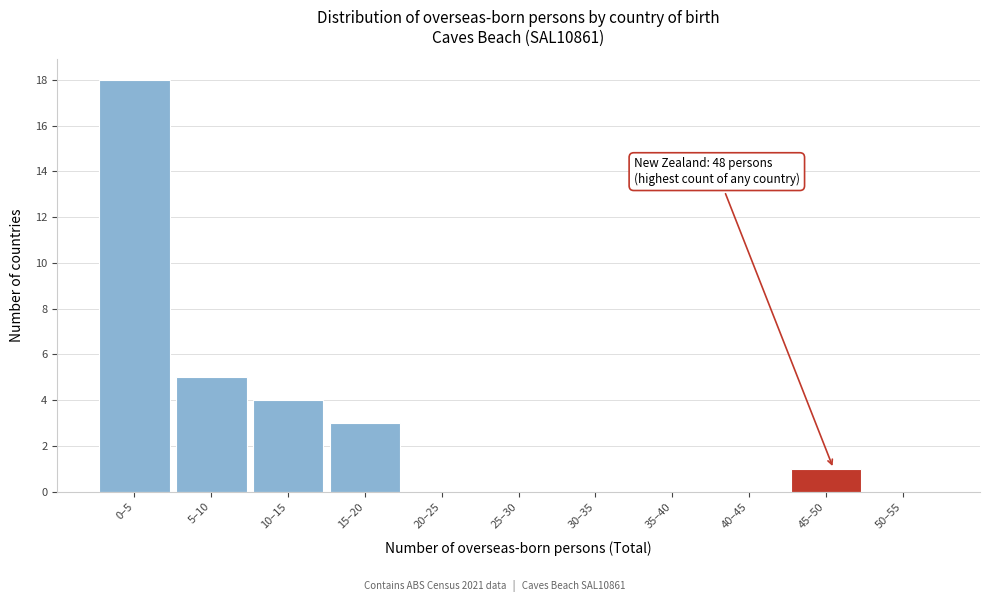

Reading right to left, transcribe all the data shown in this chart.

50–55=0	45–50=1	40–45=0	35–40=0	30–35=0	25–30=0	20–25=0	15–20=3	10–15=4	5–10=5	0–5=18